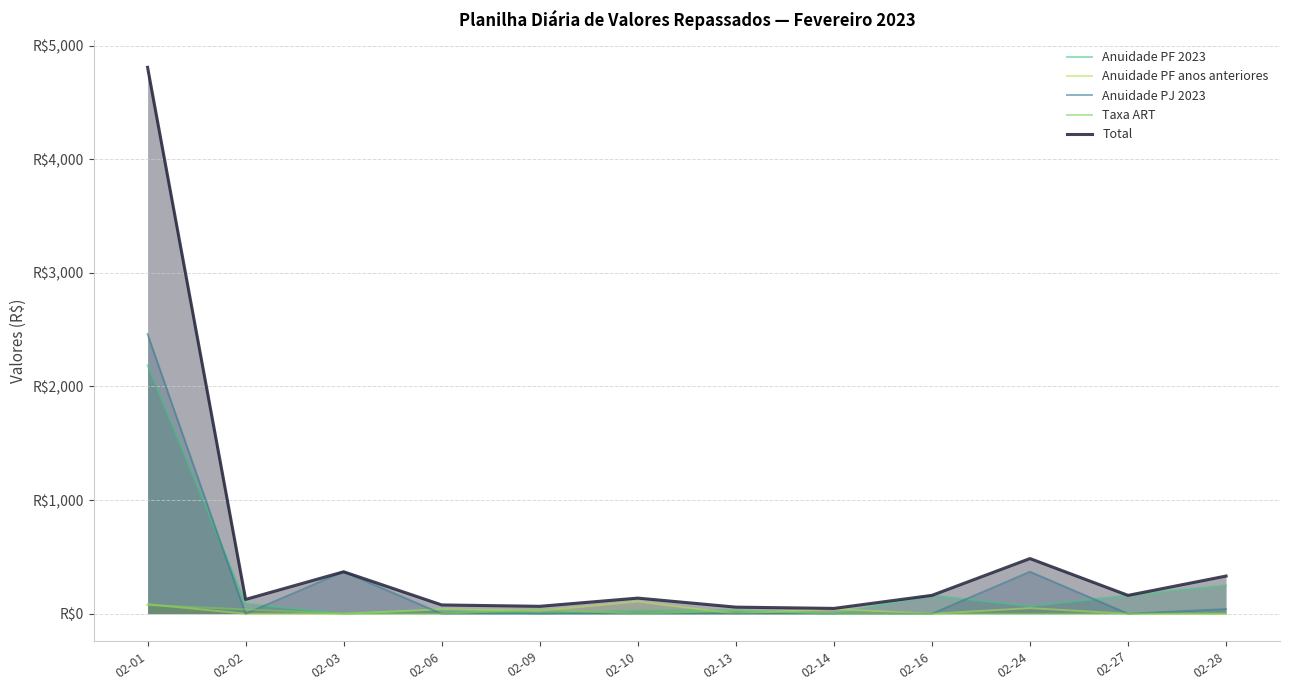

List the labels in order of Total value, smallest first.

02-14, 02-13, 02-09, 02-06, 02-02, 02-10, 02-16, 02-27, 02-28, 02-03, 02-24, 02-01